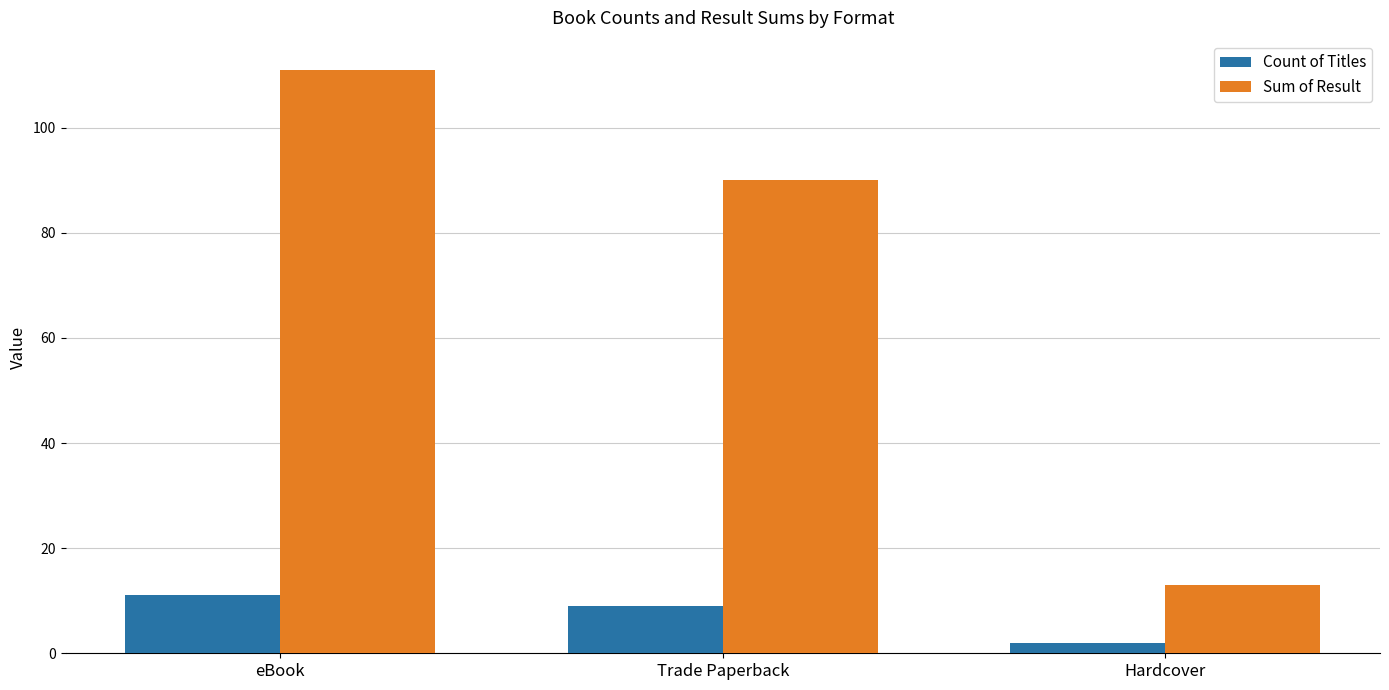

Which series has the largest range (max minus min)?

Sum of Result